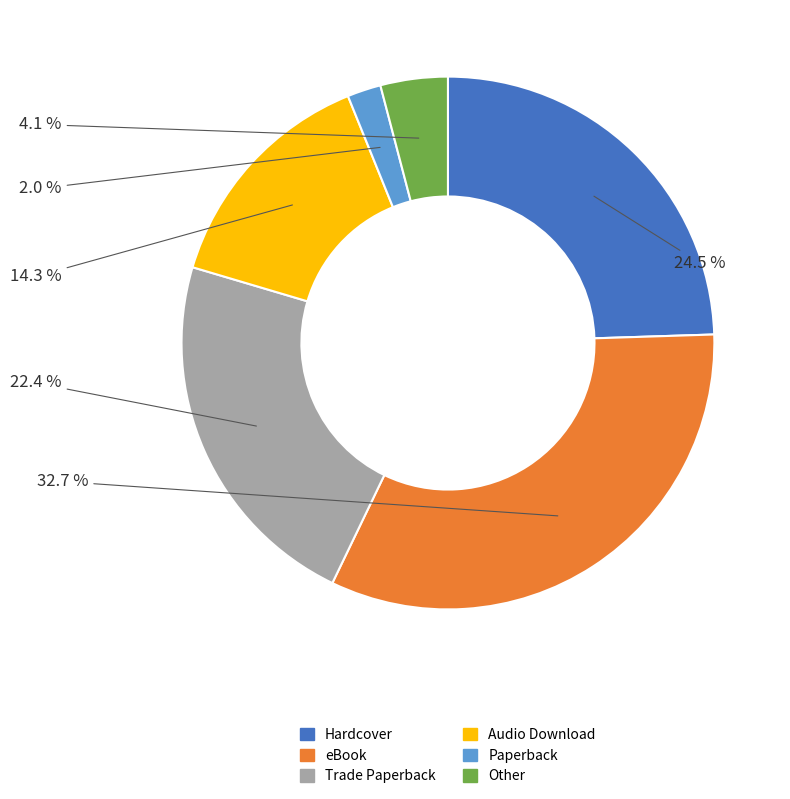

True or false: eBook accounts for 45% of the total.

False